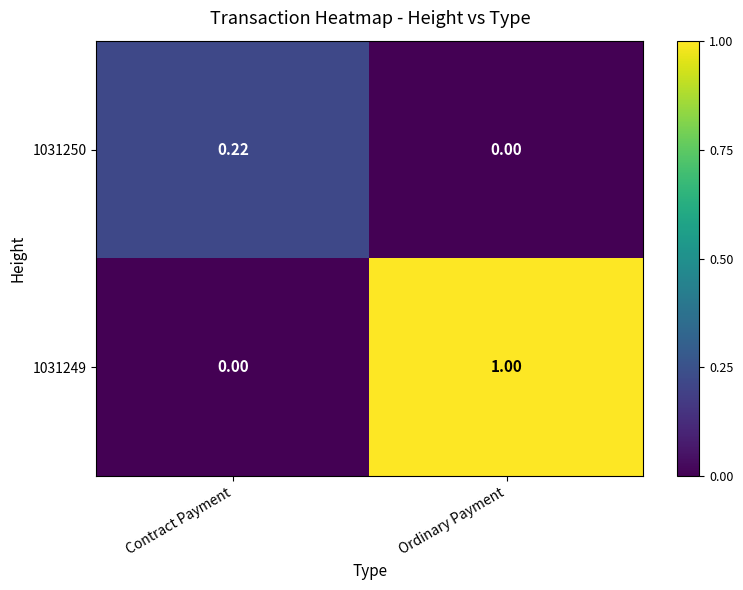

Which category has the highest value across all series?

Ordinary Payment